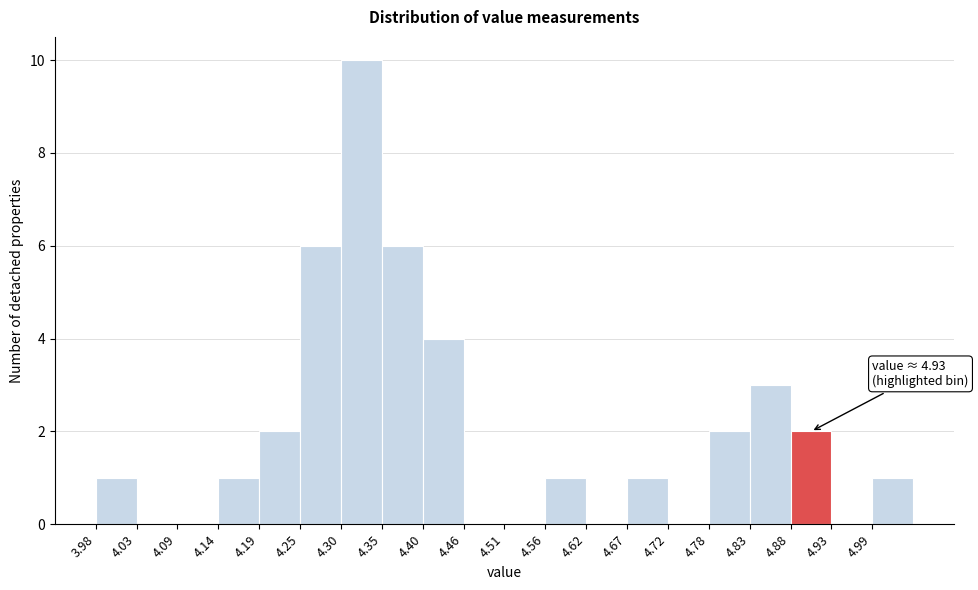

Which range on the x-axis has the tallest bar?

4.298 to 4.351